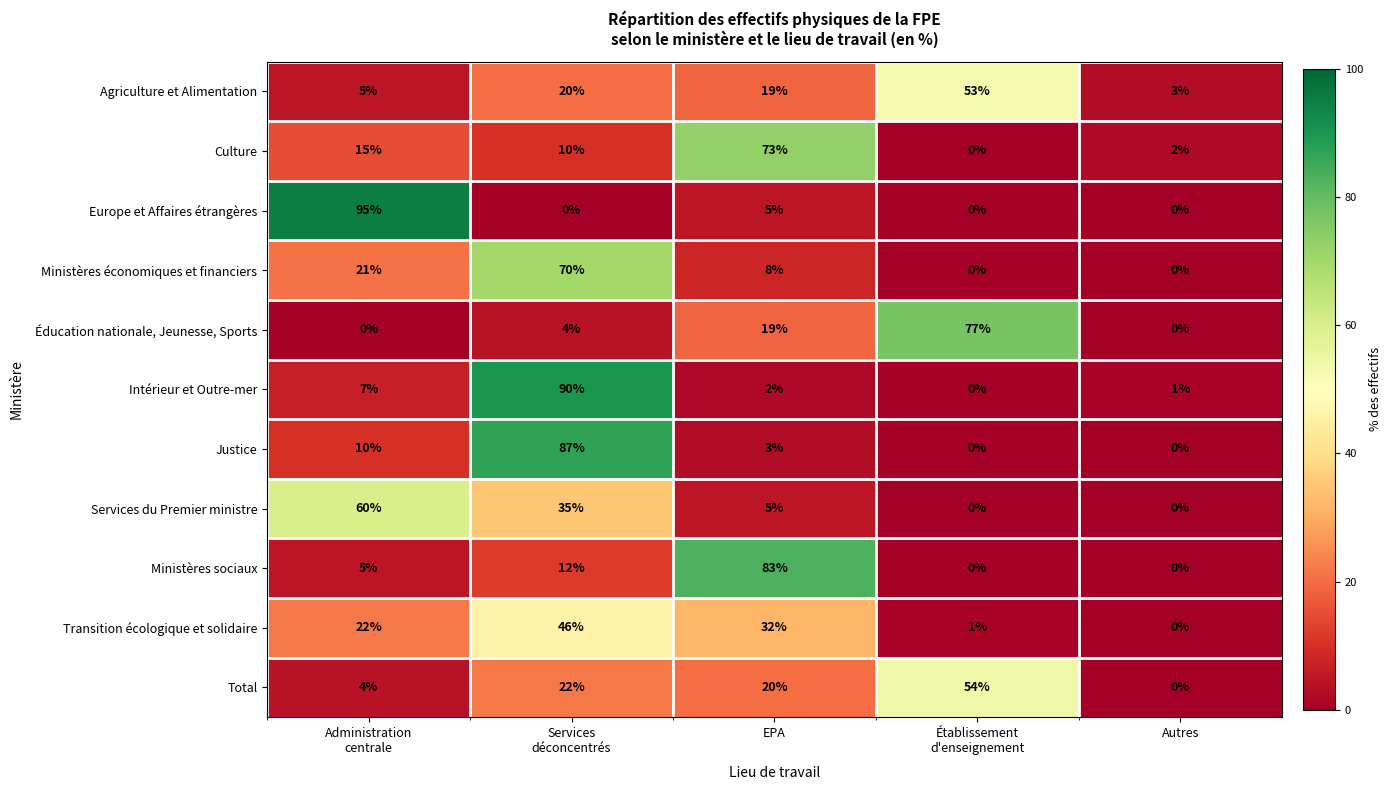

Is it true that Justice equals 0 at Autres?

True